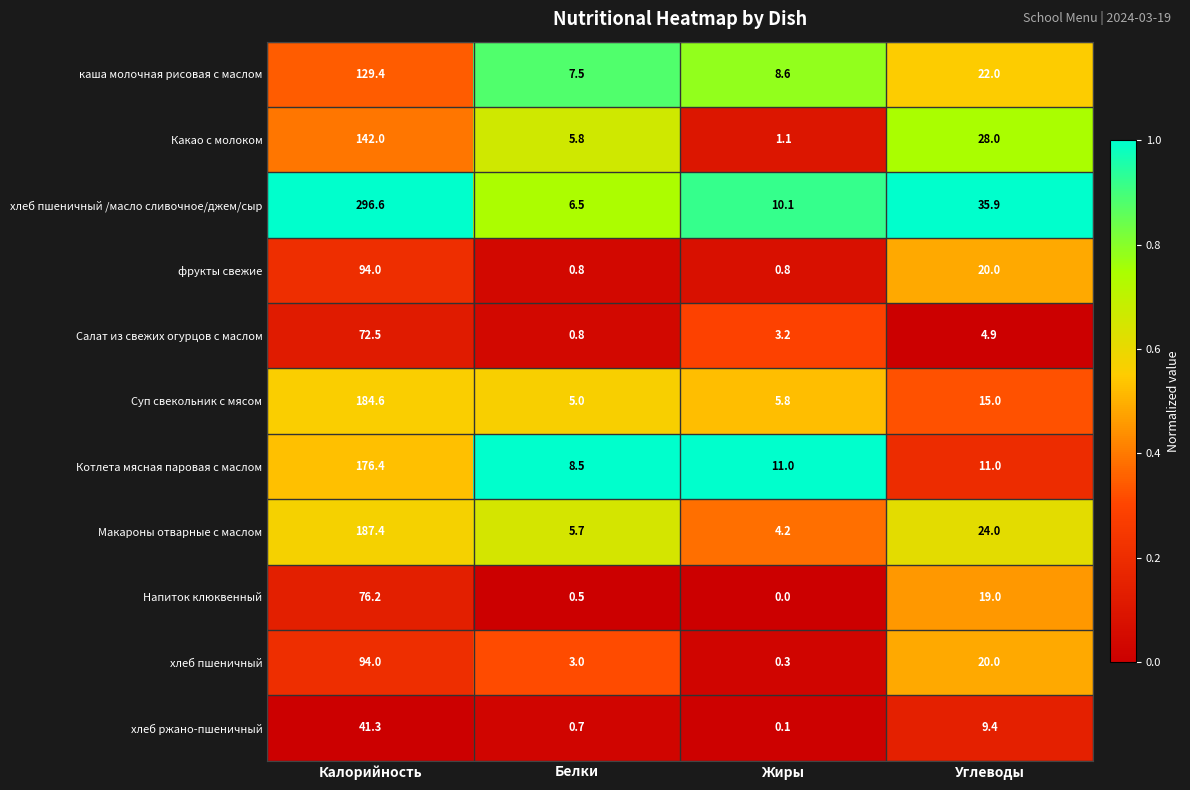

Between Калорийность and Жиры, which series saw the biggest shift?

хлеб пшеничный /масло сливочное/джем/сыр